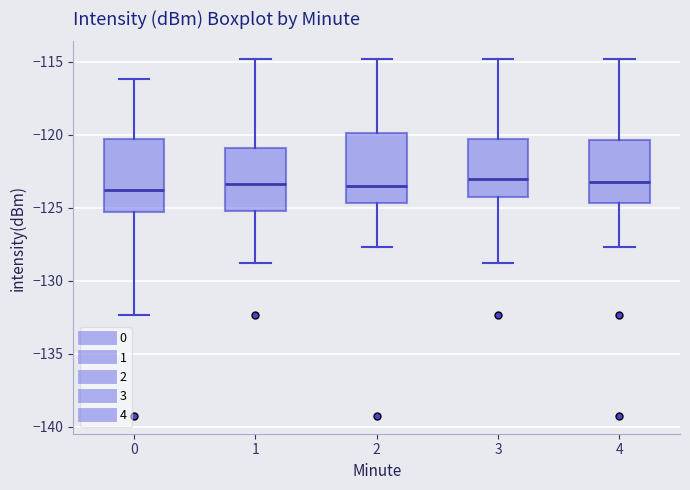

Reading left to right, read every box against the y-axis: the position of its median line, the range the box covers, and the ends of its whiskers. The values are not printed on the chart, so give them approximately, as read against the axis.

0: median -124.0, box -125.5 to -120.5, whiskers -132.5 to -116.0
1: median -123.5, box -125.0 to -121.0, whiskers -129.0 to -115.0
2: median -123.5, box -124.5 to -120.0, whiskers -127.5 to -115.0
3: median -123.0, box -124.5 to -120.5, whiskers -129.0 to -115.0
4: median -123.0, box -124.5 to -120.5, whiskers -127.5 to -115.0